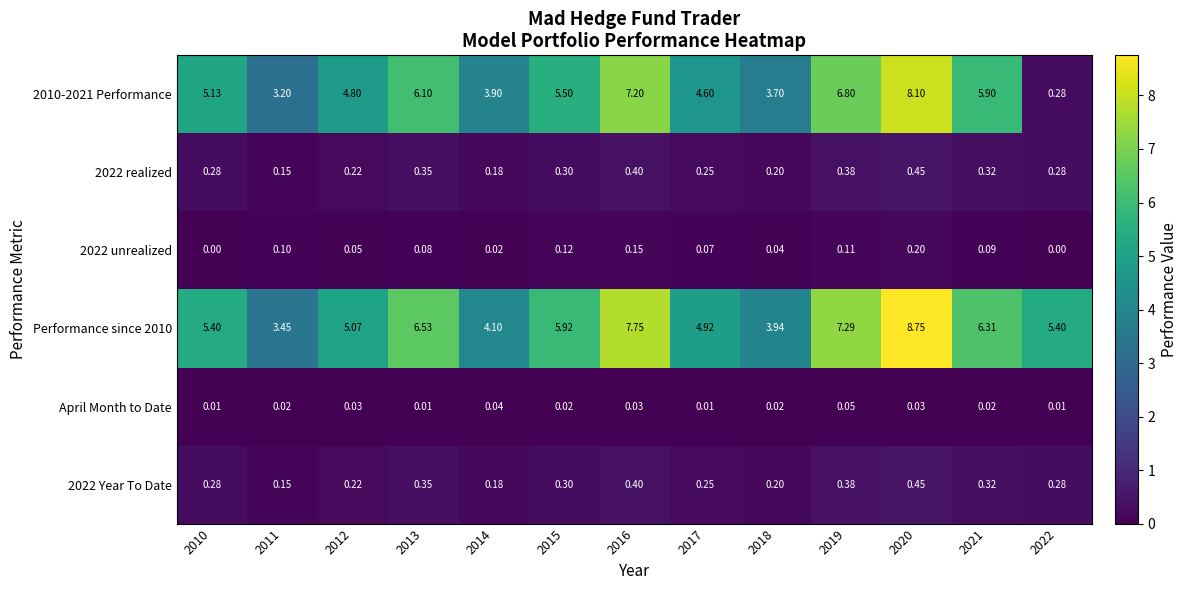

Is the value of 2022 Year To Date at 2020 greater than the value of 2010-2021 Performance at 2022?

Yes